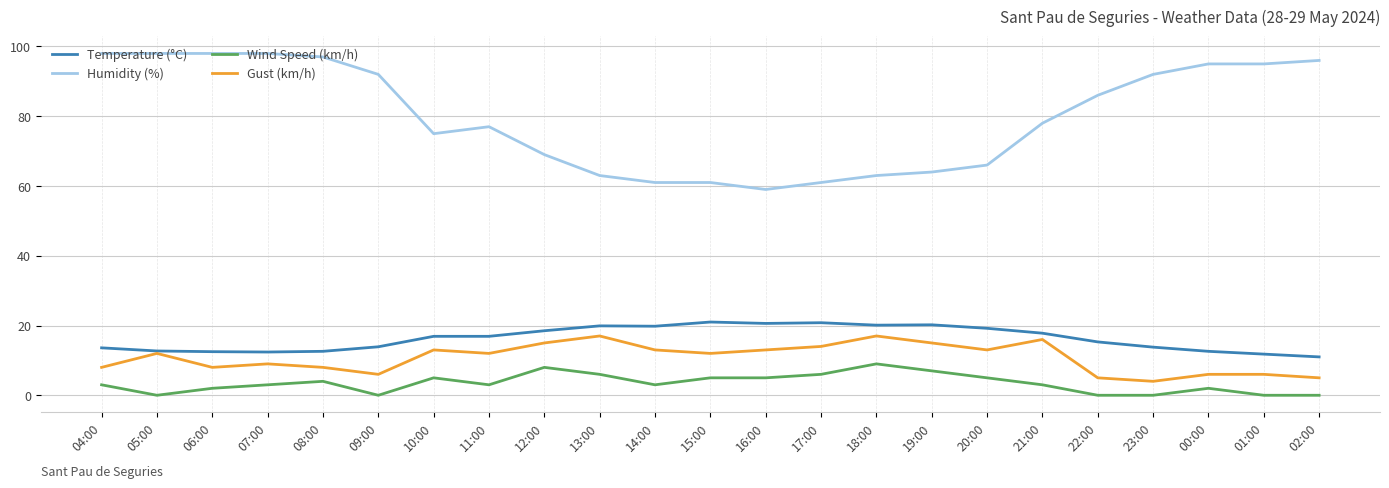

What is the minimum value for Temperature (°C)?

11.0